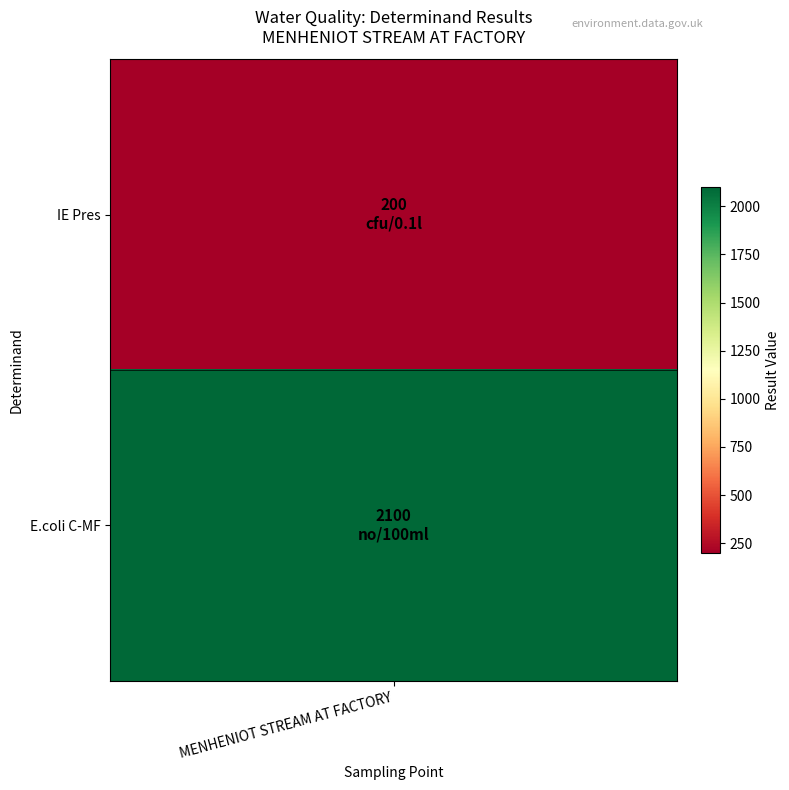

The value at 1 is 2100. True or false?

True